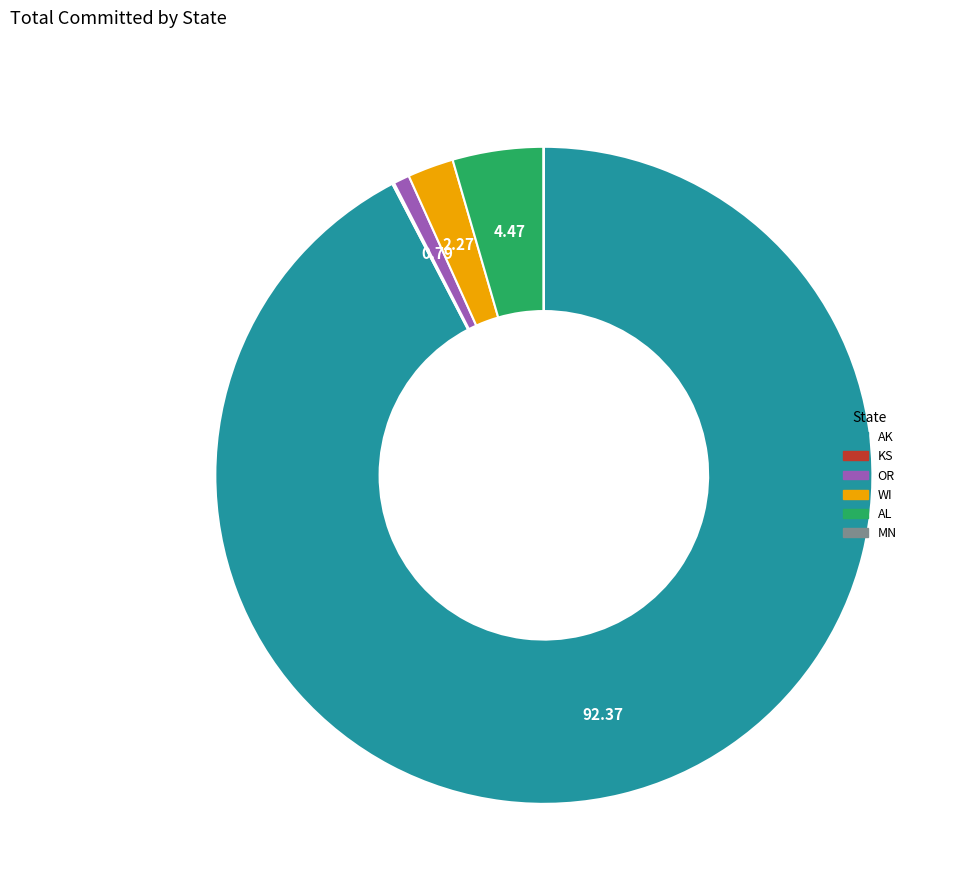

Is there any slice that represents more than half of the pie?

Yes